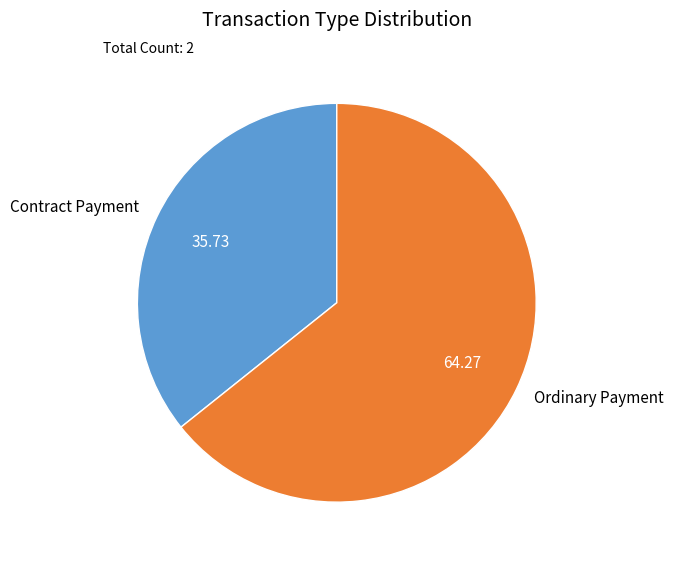

Rank the categories by value from highest to lowest.

Ordinary Payment, Contract Payment